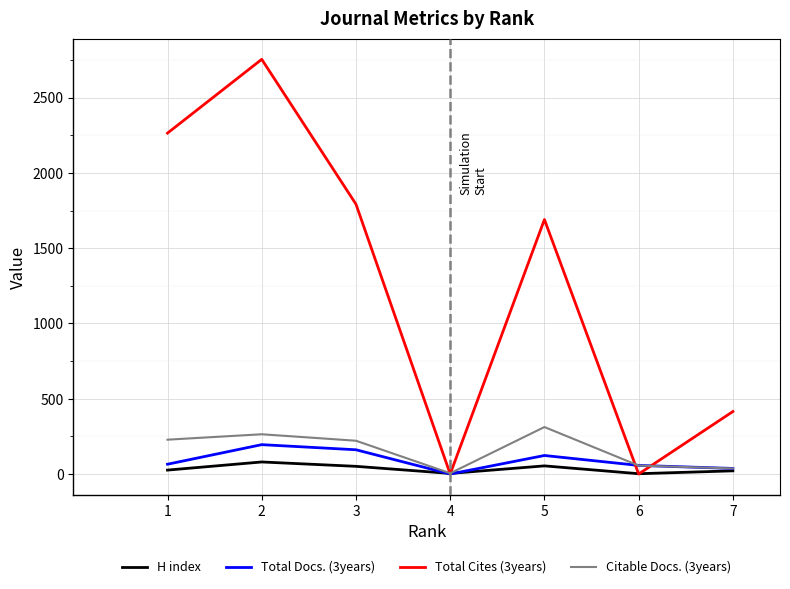

How many categories are shown in the chart?

7